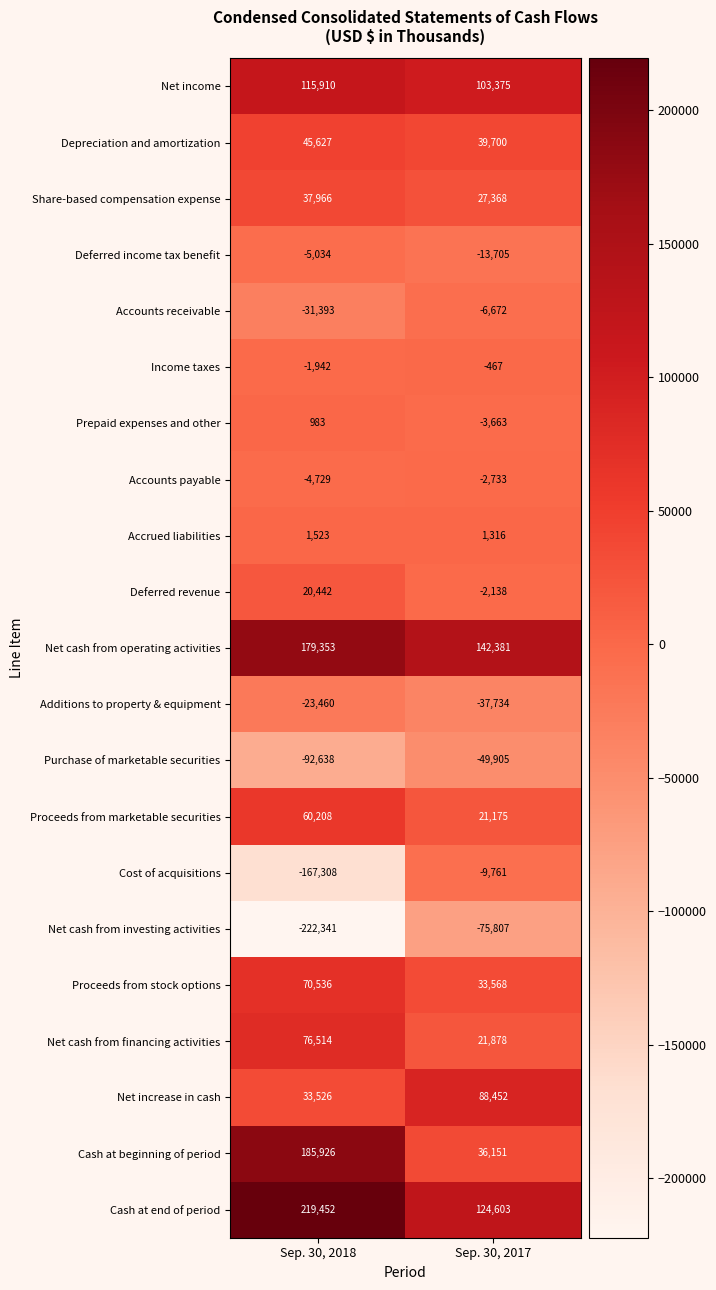

At Sep. 30, 2018, list the series in order from largest to smallest.

Cash at end of period, Cash at beginning of period, Net cash from operating activities, Net income, Net cash from financing activities, Proceeds from stock options, Proceeds from marketable securities, Depreciation and amortization, Share-based compensation expense, Net increase in cash, Deferred revenue, Accrued liabilities, Prepaid expenses and other, Income taxes, Accounts payable, Deferred income tax benefit, Additions to property & equipment, Accounts receivable, Purchase of marketable securities, Cost of acquisitions, Net cash from investing activities